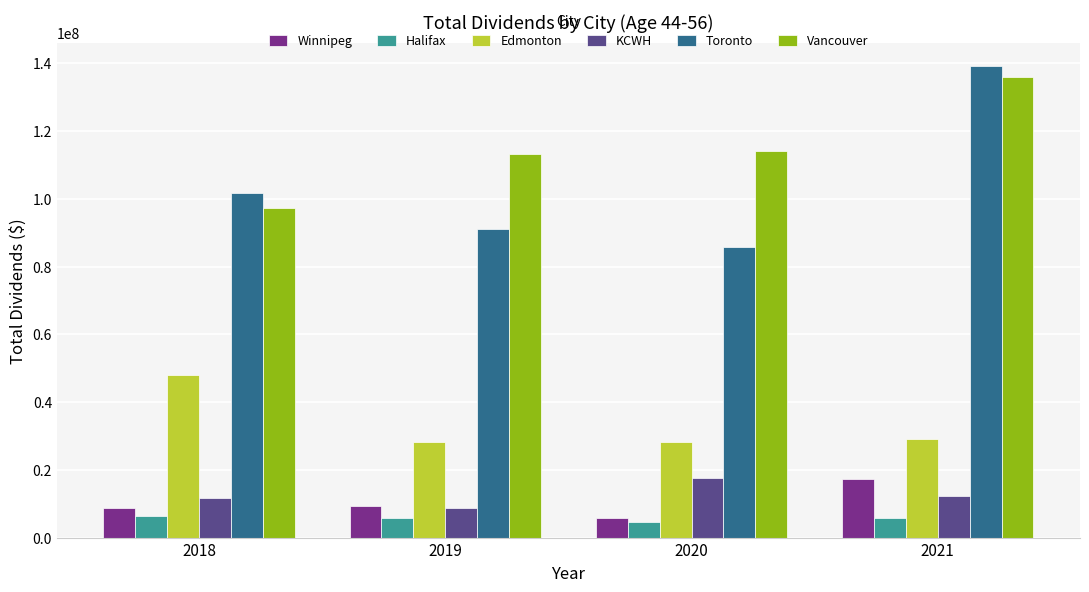

How many categories are shown in the chart?

4